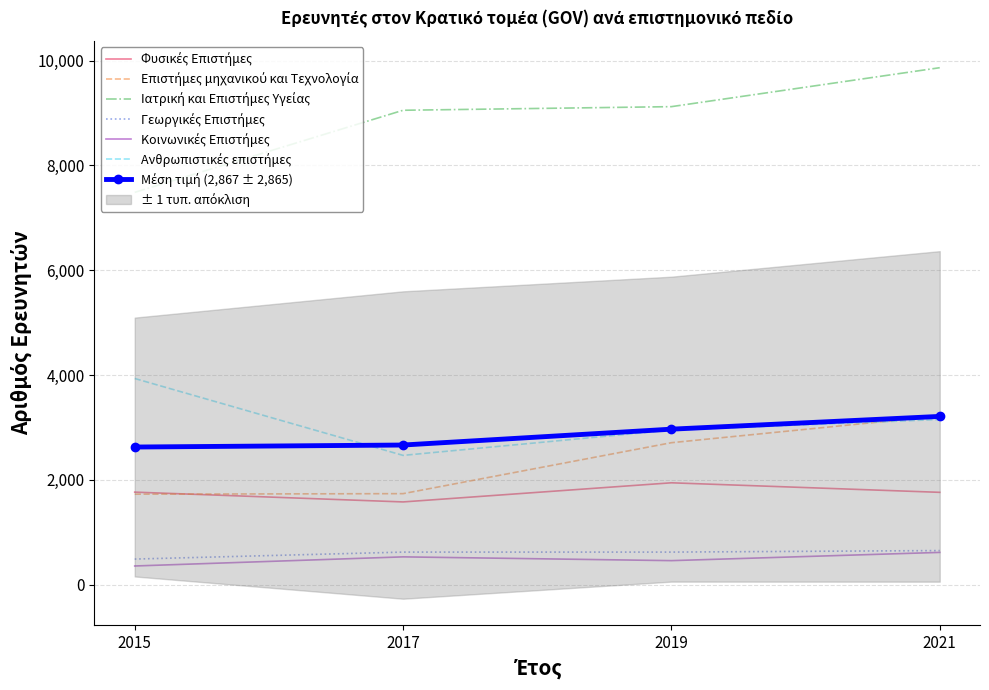

What is the average value of the Γεωργικές Επιστήμες series?

596